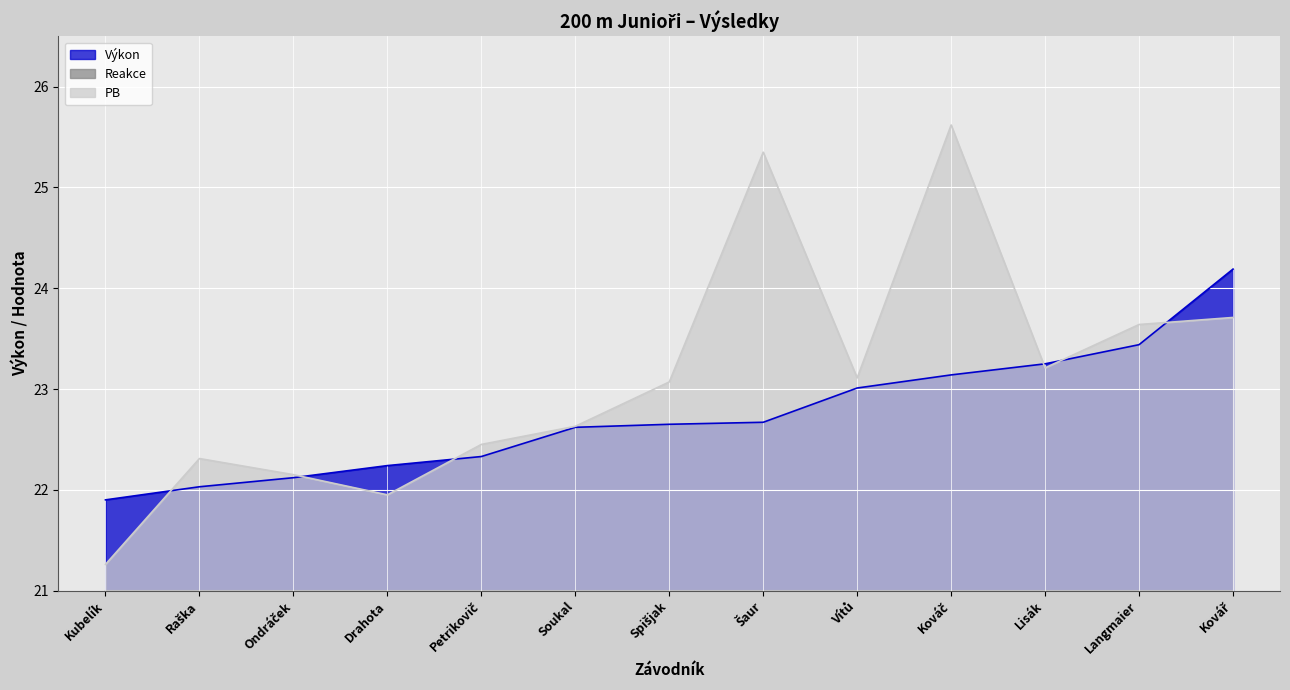

What is the lowest value of the PB series?

21.3